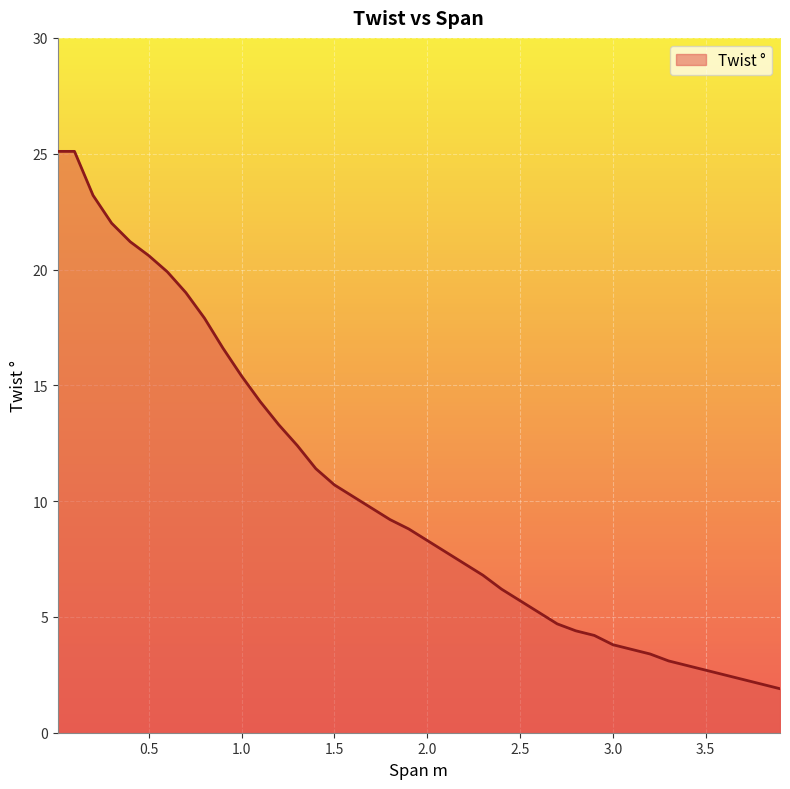

What is the smallest value displayed?

1.9